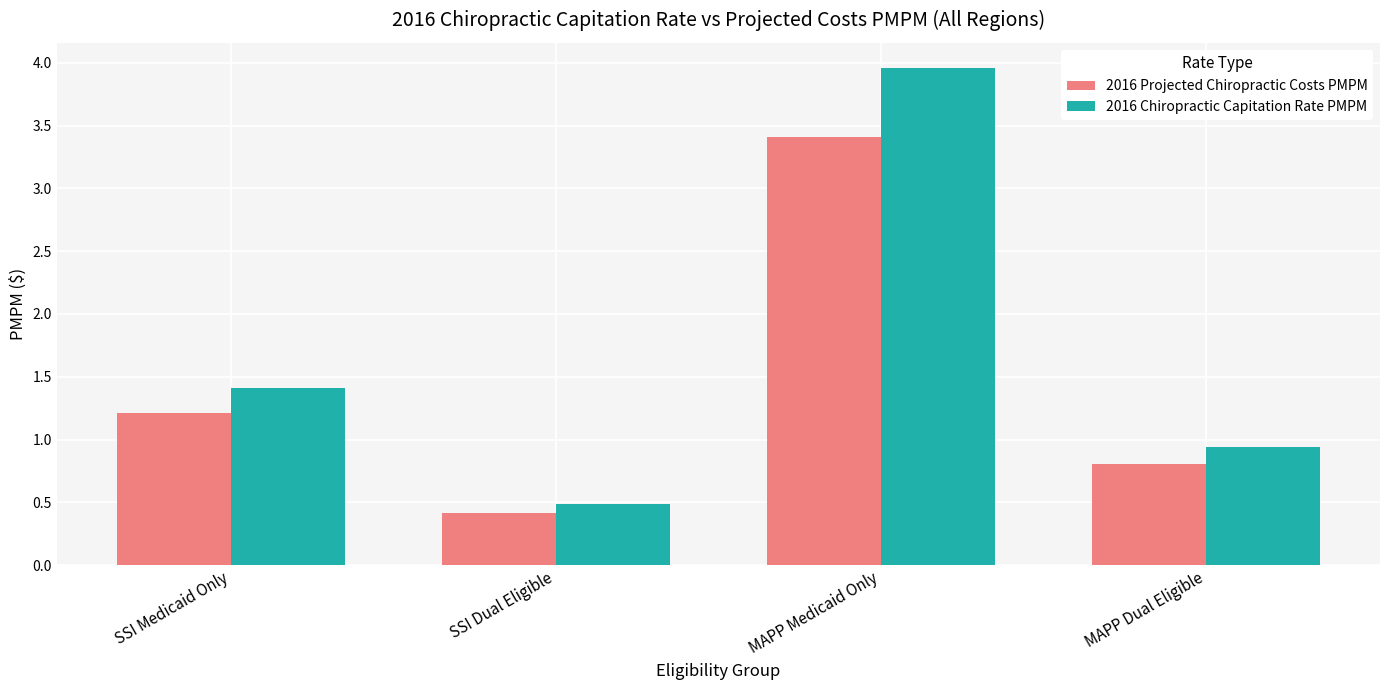

Is it true that 2016 Projected Chiropractic Costs PMPM equals 1.3 at MAPP Medicaid Only?

False